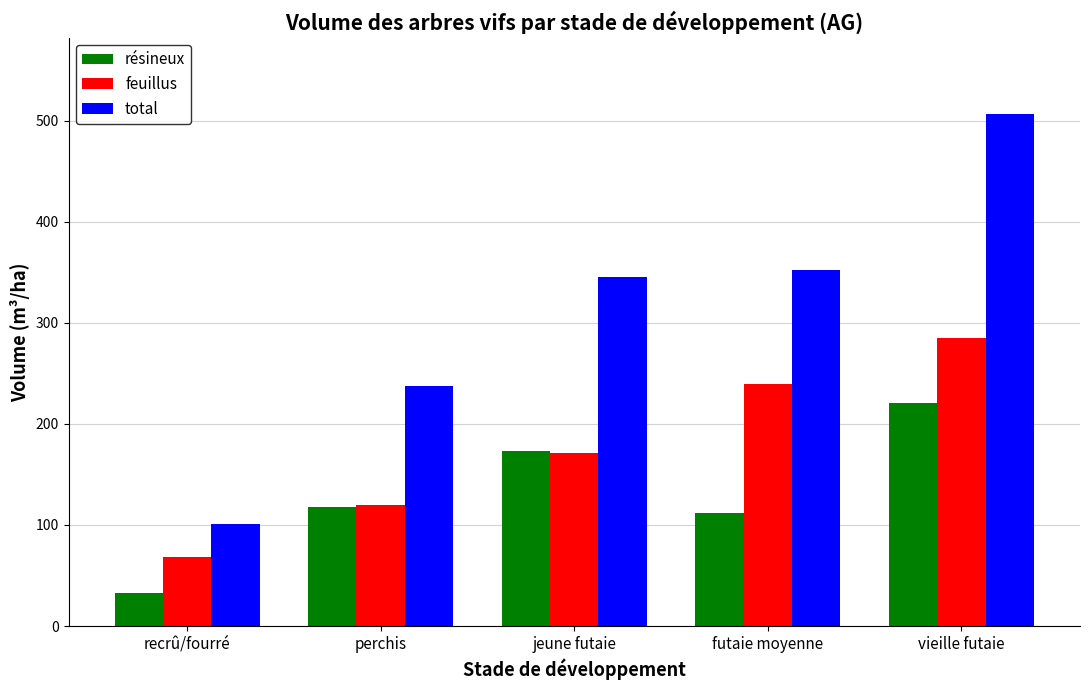

Is it true that résineux equals 220.9 at vieille futaie?

True